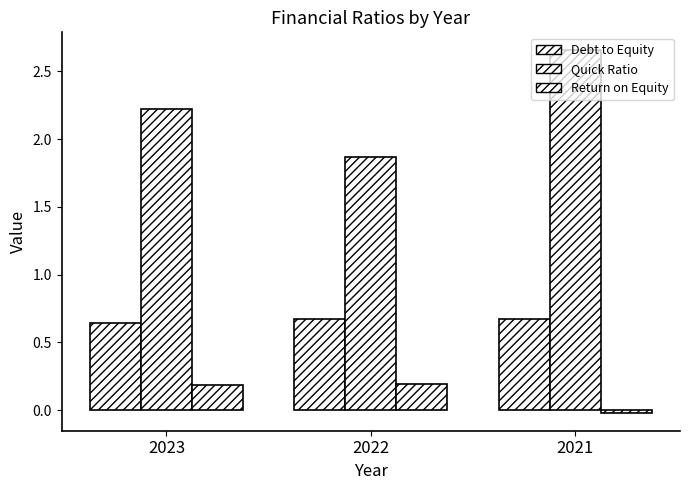

How many bars are there in each group?

3